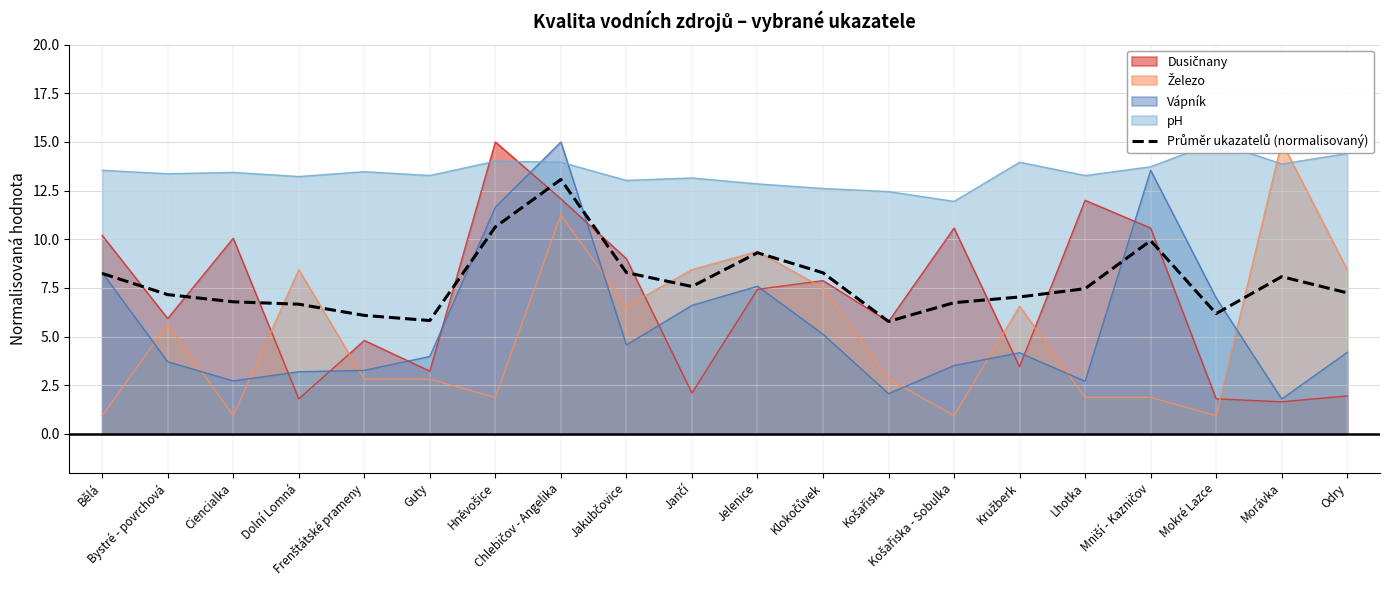

Does the chart have visible grid lines?

Yes